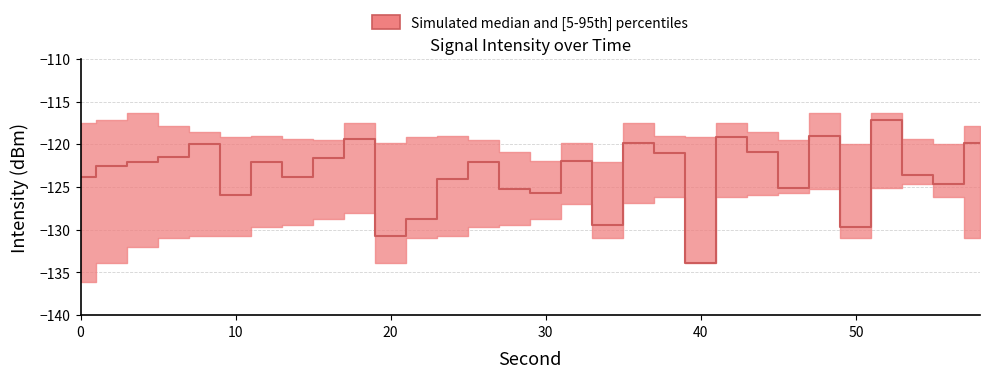

At which label is intensity_median closest to -125?

46